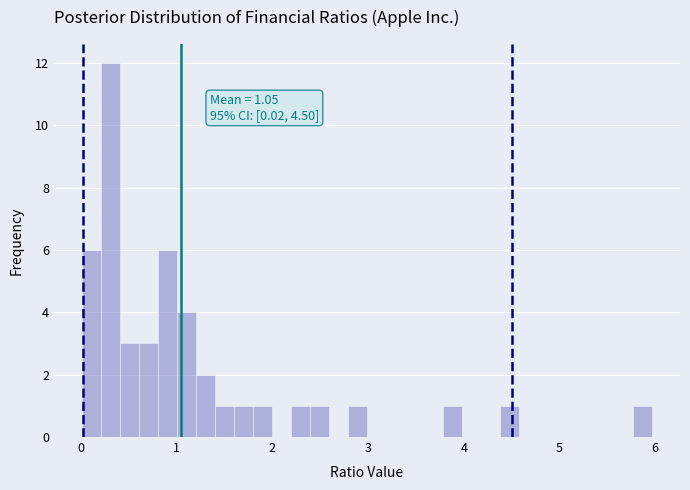

Read against the x-axis, roughly where is the centre of the tallest bar?

0.3